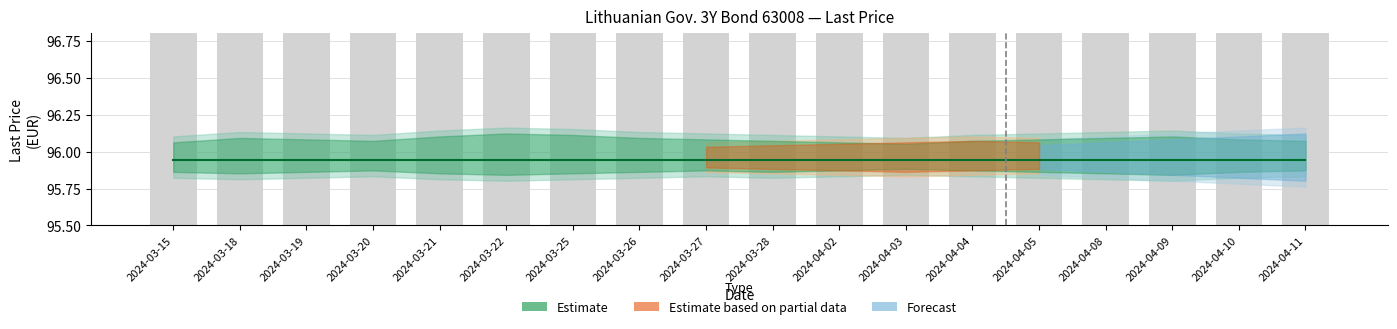

Where is Last price nearest to the value 95?

2024-03-15